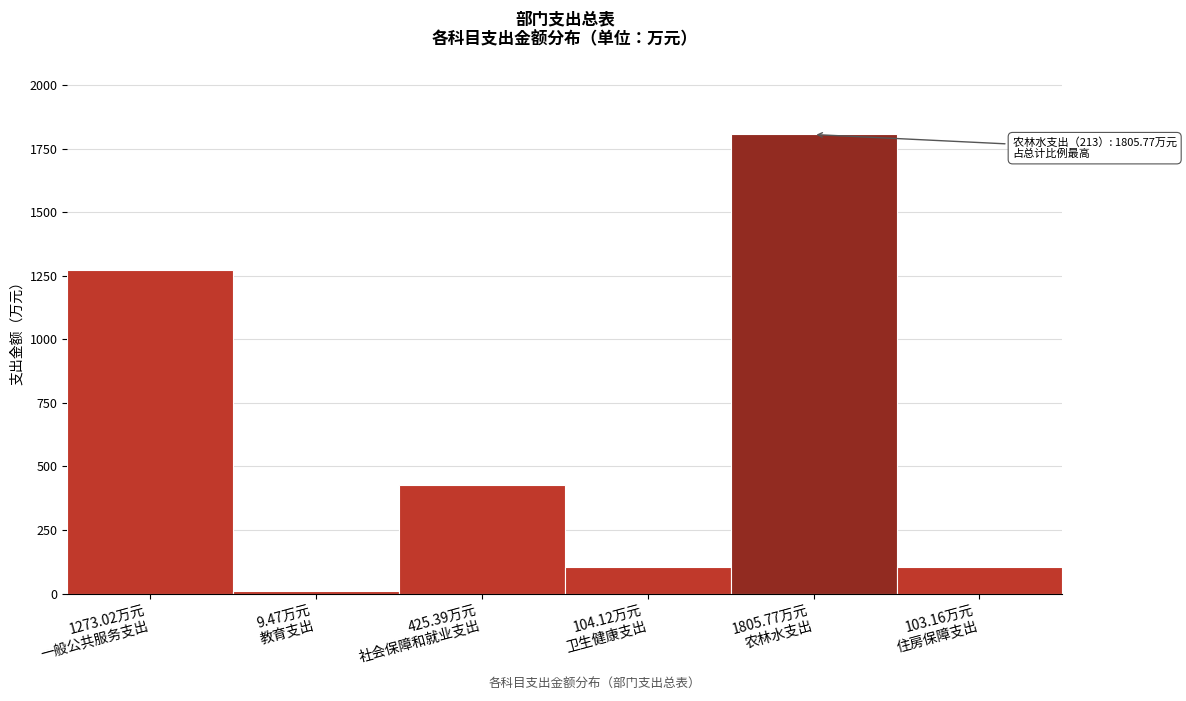

What is the greatest value displayed?

1805.8